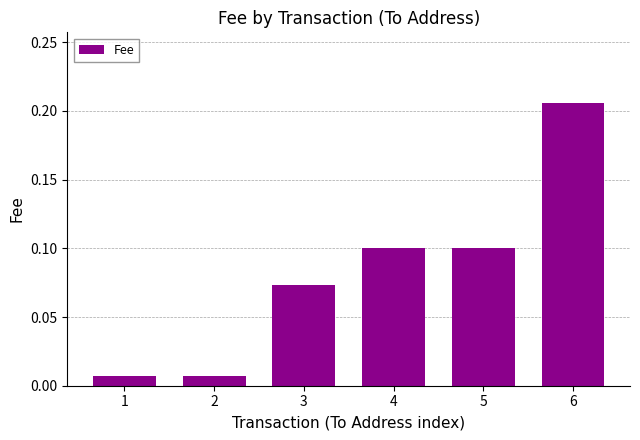

What is the sum of all values?

0.5